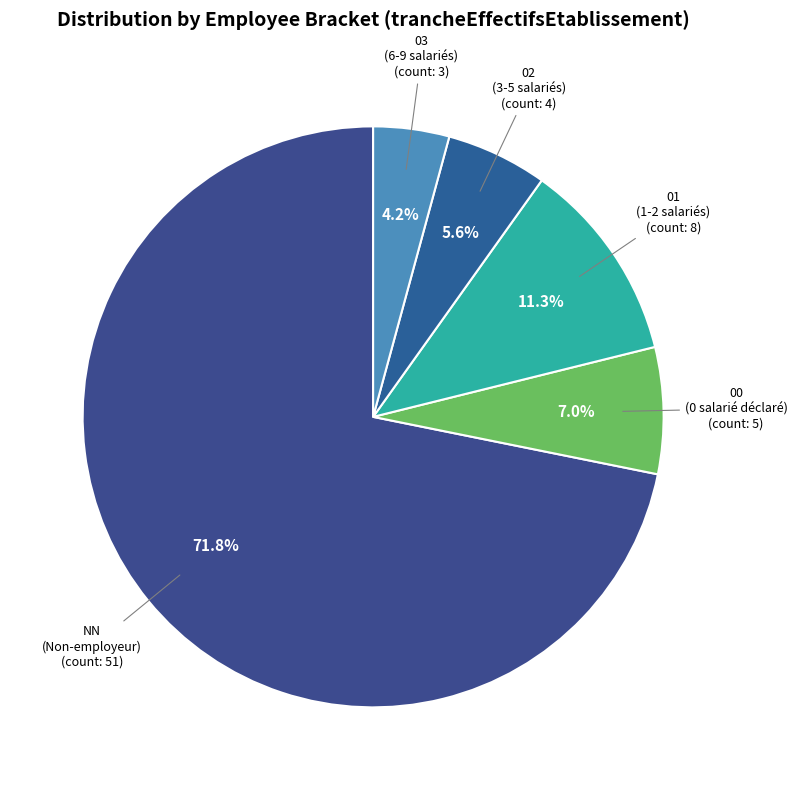

To the nearest percent, what is the difference between the 02 and 01 slice percentages?

6%